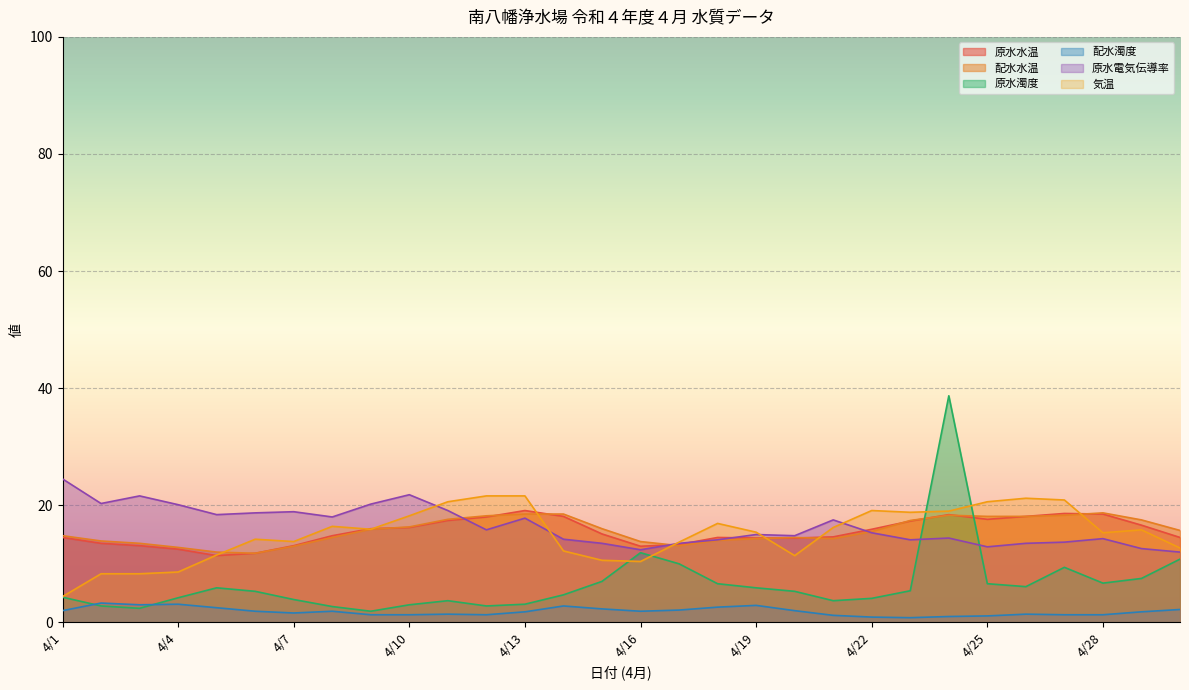

Which series ends up on top after the final intersection of 配水水温 and 原水電気伝導率?

配水水温